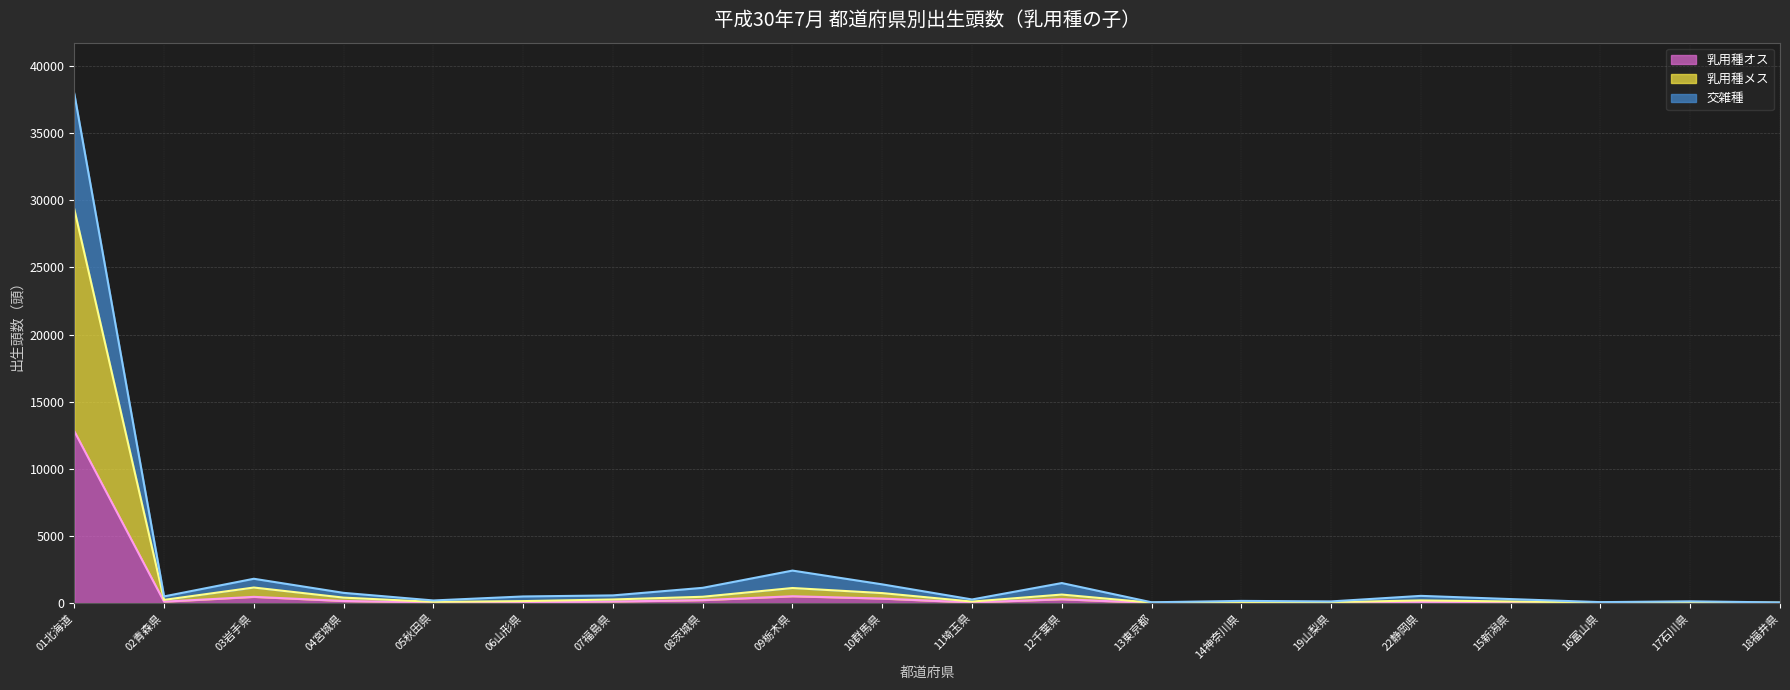

At which category is the sum across all series the highest?

01北海道